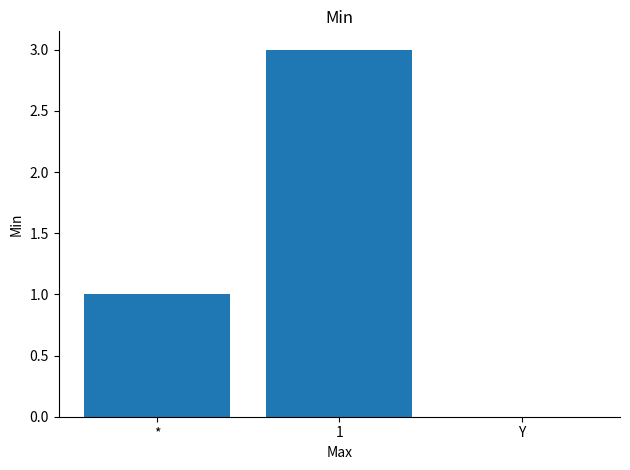

What is the sum of all values?

4